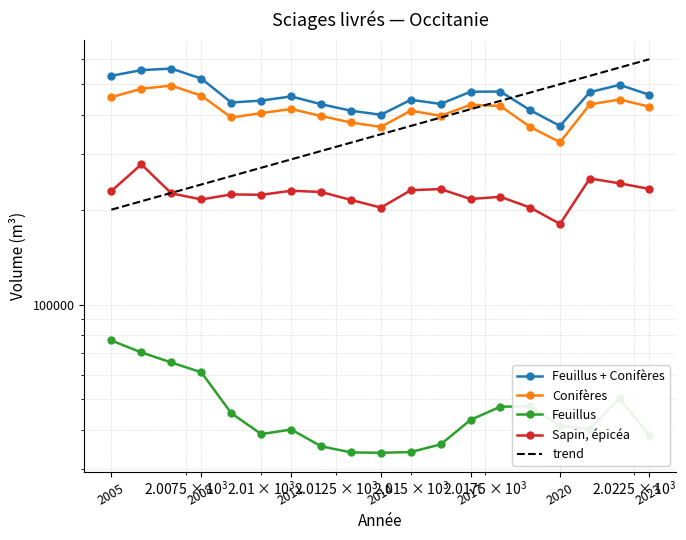

Reading right to left, transcribe all the data shown in this chart.

Feuillus + Conifères: 462797.0	497534.0	471630.0	368504.0	413565.0	473804.0	473189.0	432879.0	446152.0	399876.0	411966.0	431873.0	457287.0	443600.0	437339.0	520743.5	560410.8	554144.0	531665.0
Conifères: 424321.0	447073.0	431295.0	327213.0	365996.0	426369.0	430104.0	396863.0	412082.0	365996.0	377989.0	396349.0	417128.0	404768.0	392110.0	459777.8	494894.1	483628.0	454738.0
Feuillus: 38476.0	50461.0	40335.0	41291.0	47569.0	47435.0	43085.0	36016.0	34070.0	33880.0	33977.0	35524.0	40159.0	38832.0	45229.0	60965.8	65516.7	70516.0	76927.0
Sapin, épicéa: 232674.0	242428.0	251088.0	180197.0	203067.0	219675.0	216189.0	232431.0	230558.0	203065.0	214676.0	227604.0	229563.0	222960.0	223559.0	215462.8	225344.2	278437.0	229102.0